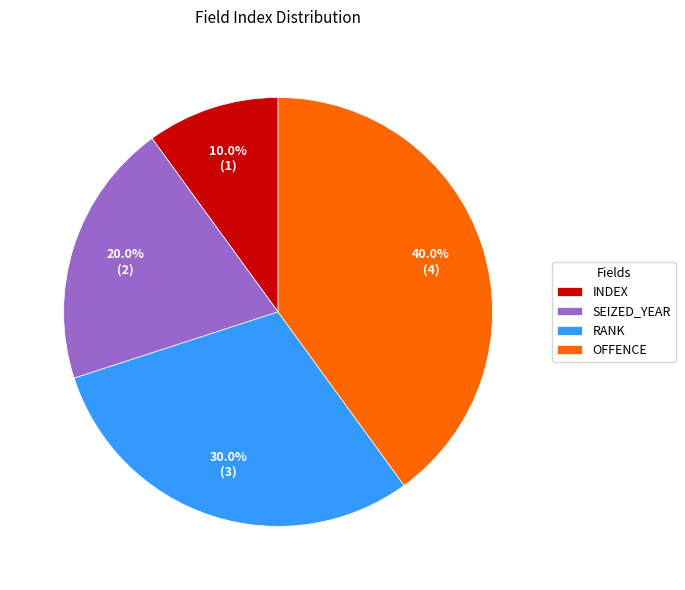

Combined, what portion of the pie is INDEX and SEIZED_YEAR?

30.0%